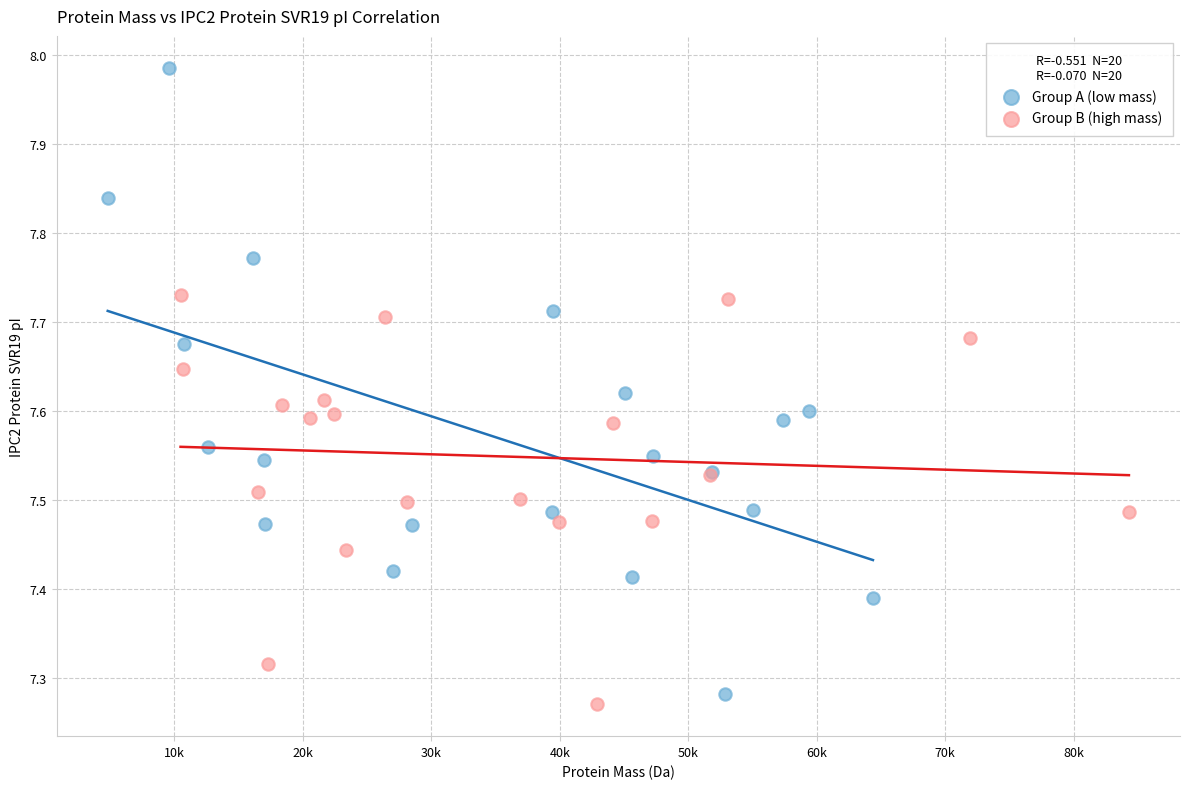

What are all the series names shown in the legend?

Group A (low mass), Group B (high mass)